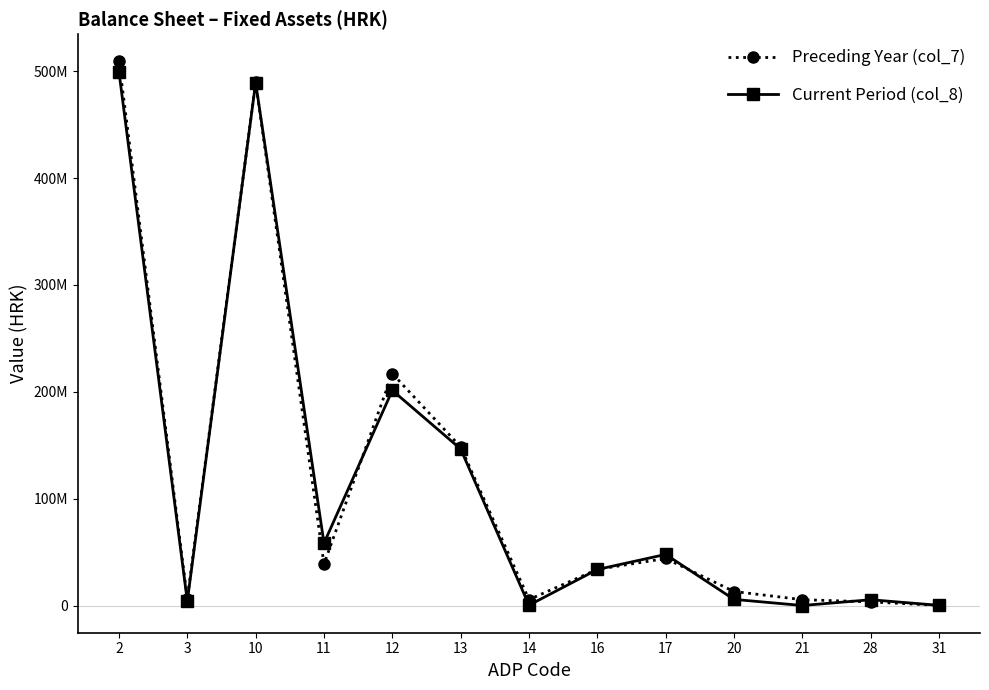

Where do Preceding Year (col_7) and Current Period (col_8) first cross each other?

10 and 11